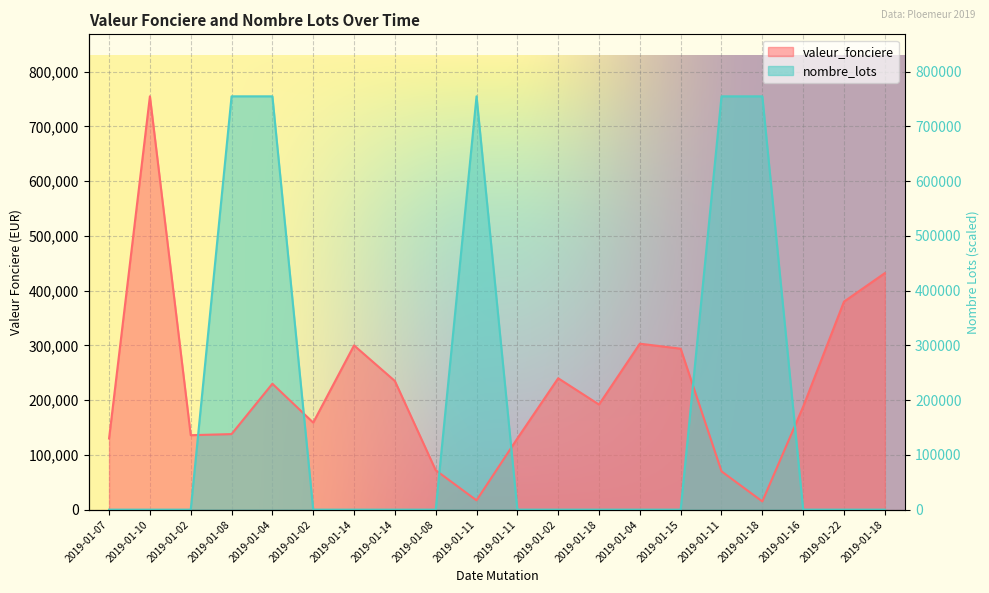

What is the approximate value of valeur_fonciere at 2019-01-10?

755000